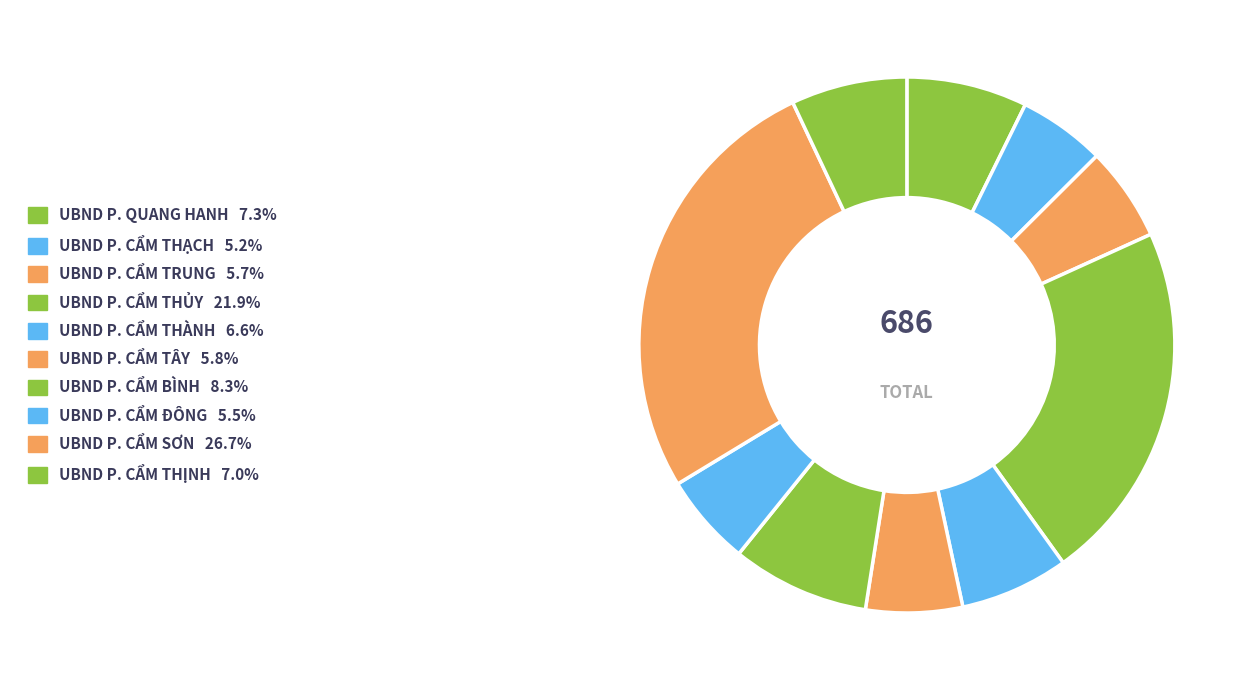

Rank the categories by value from highest to lowest.

UBND P. CẨM SƠN, UBND P. CẨM THỦY, UBND P. CẨM BÌNH, UBND P. QUANG HANH, UBND P. CẨM THỊNH, UBND P. CẨM THÀNH, UBND P. CẨM TÂY, UBND P. CẨM TRUNG, UBND P. CẨM ĐÔNG, UBND P. CẨM THẠCH